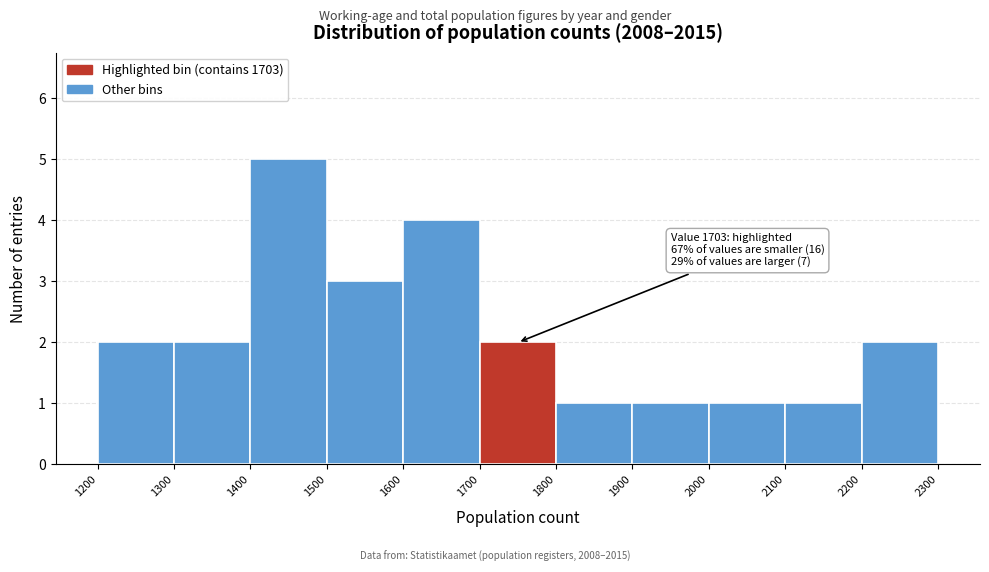

Over which range of the x-axis is the bar tallest?

1400 to 1500